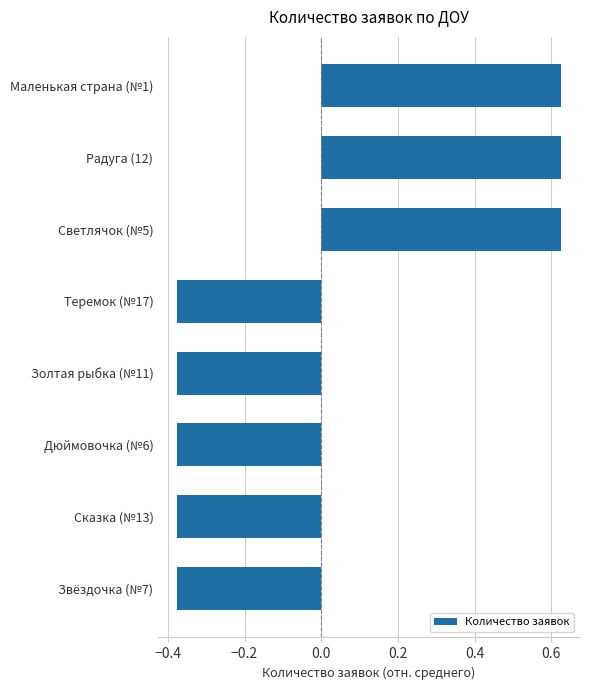

Is it true that the value at Радуга (12) is 1.0?

False